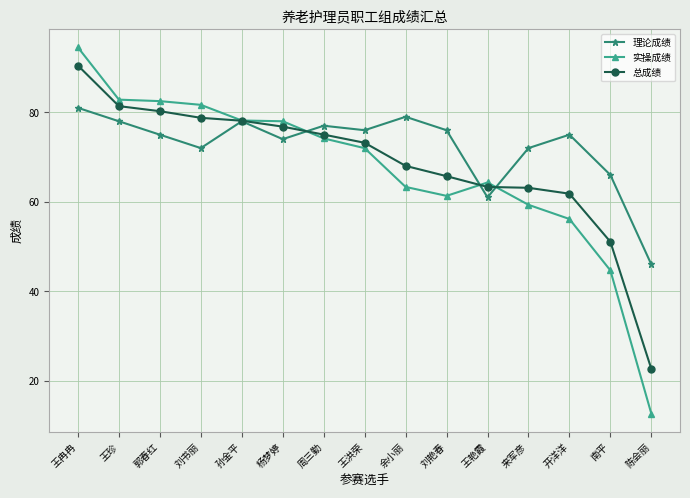

At which category does the chart reach its minimum across all series?

陈会丽